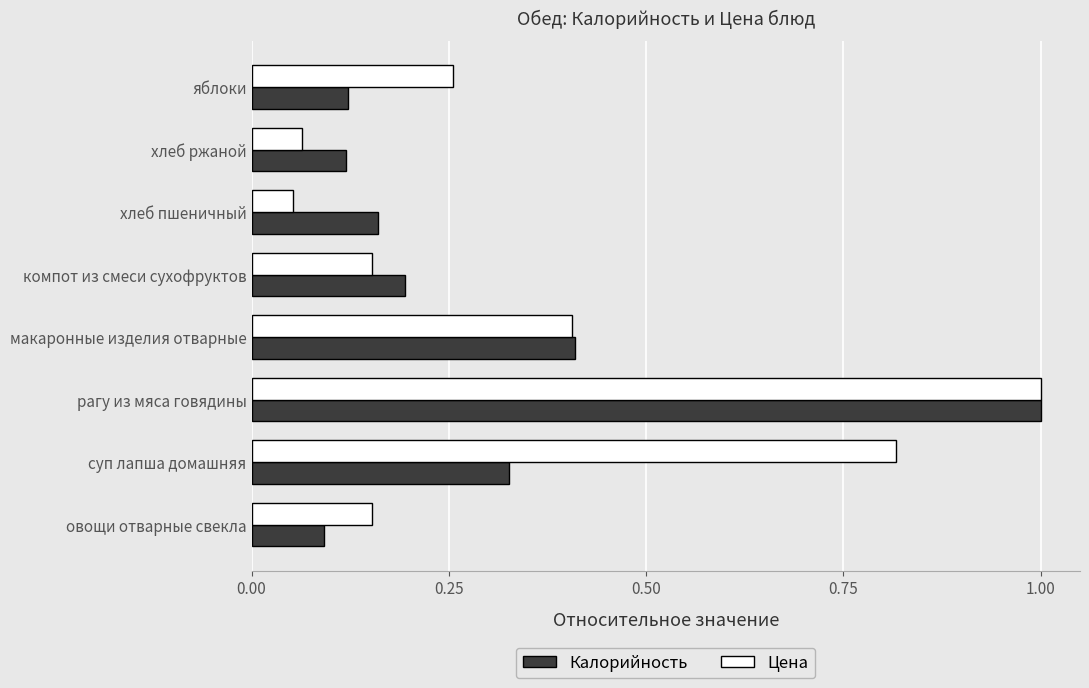

Which series changed the most between рагу из мяса говядины and яблоки?

Калорийность